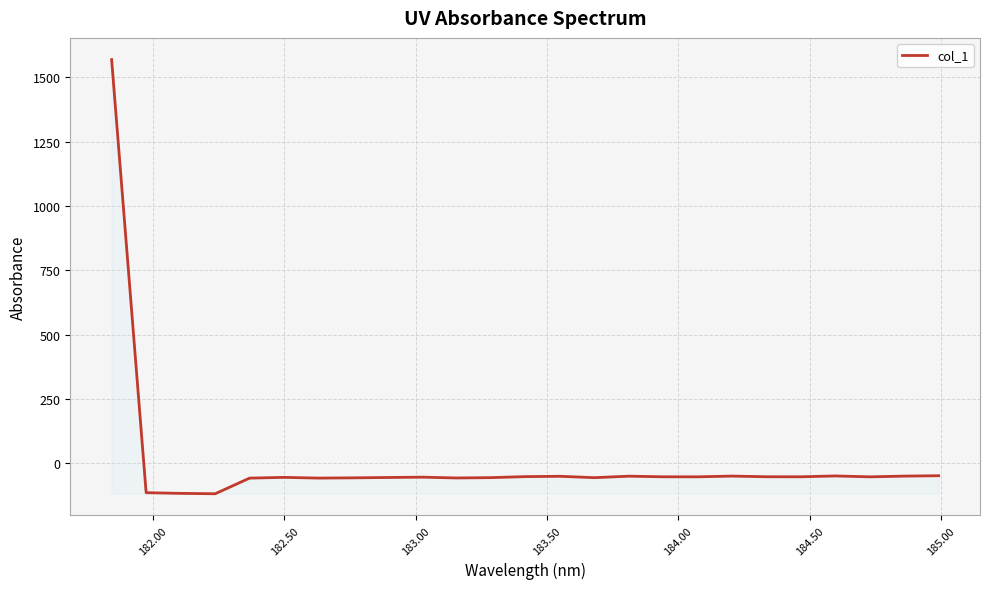

What is the greatest value displayed?

1568.6